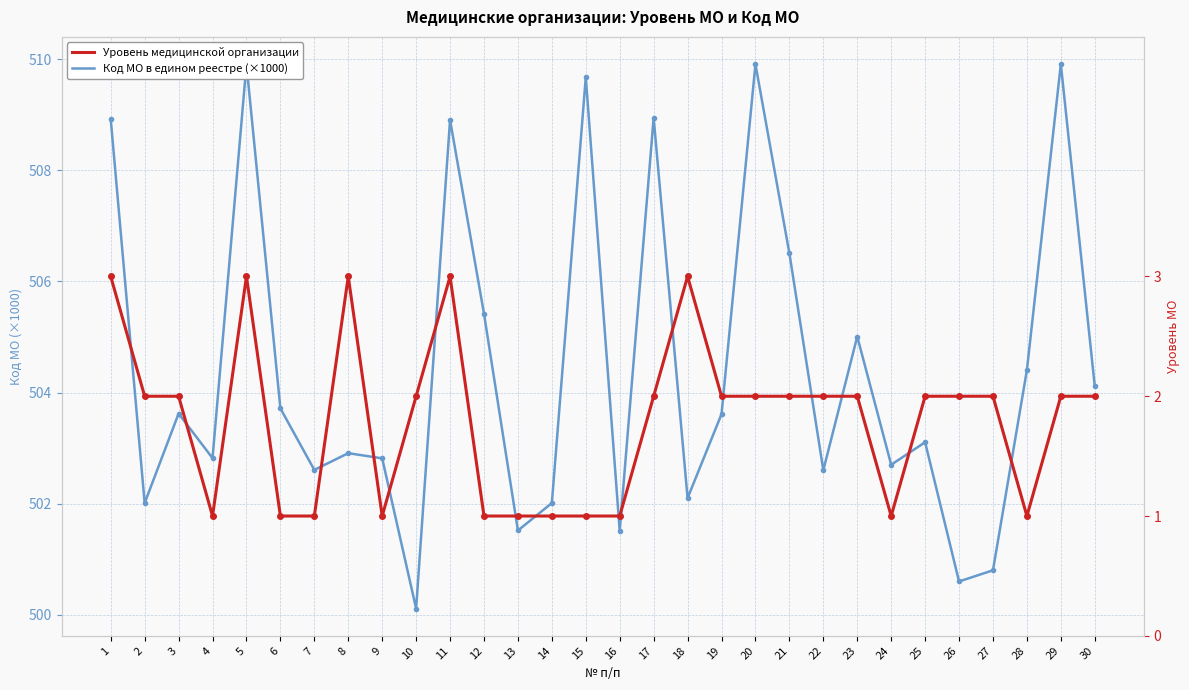

At which category is the sum across all series the highest?

5